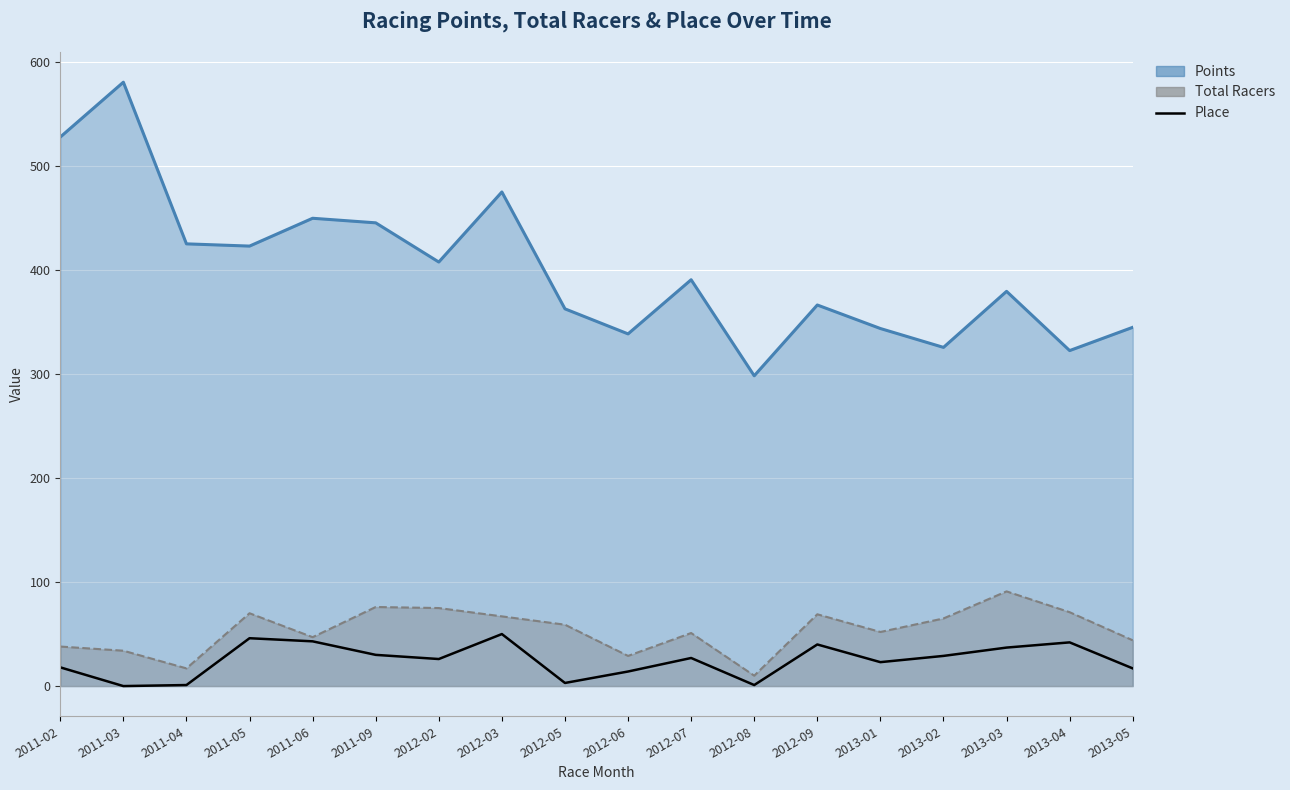

Reading right to left, extract all data points from this chart.

2013-05=17	2013-04=42	2013-03=37	2013-02=29	2013-01=23	2012-09=40	2012-08=1	2012-07=27	2012-06=14	2012-05=3	2012-03=50	2012-02=26	2011-09=30	2011-06=43	2011-05=46	2011-04=1	2011-03=0	2011-02=18